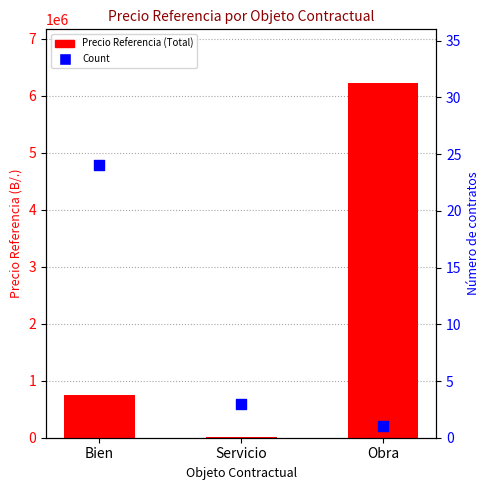

Which series has the widest spread of Y values?

Precio Referencia (Total)